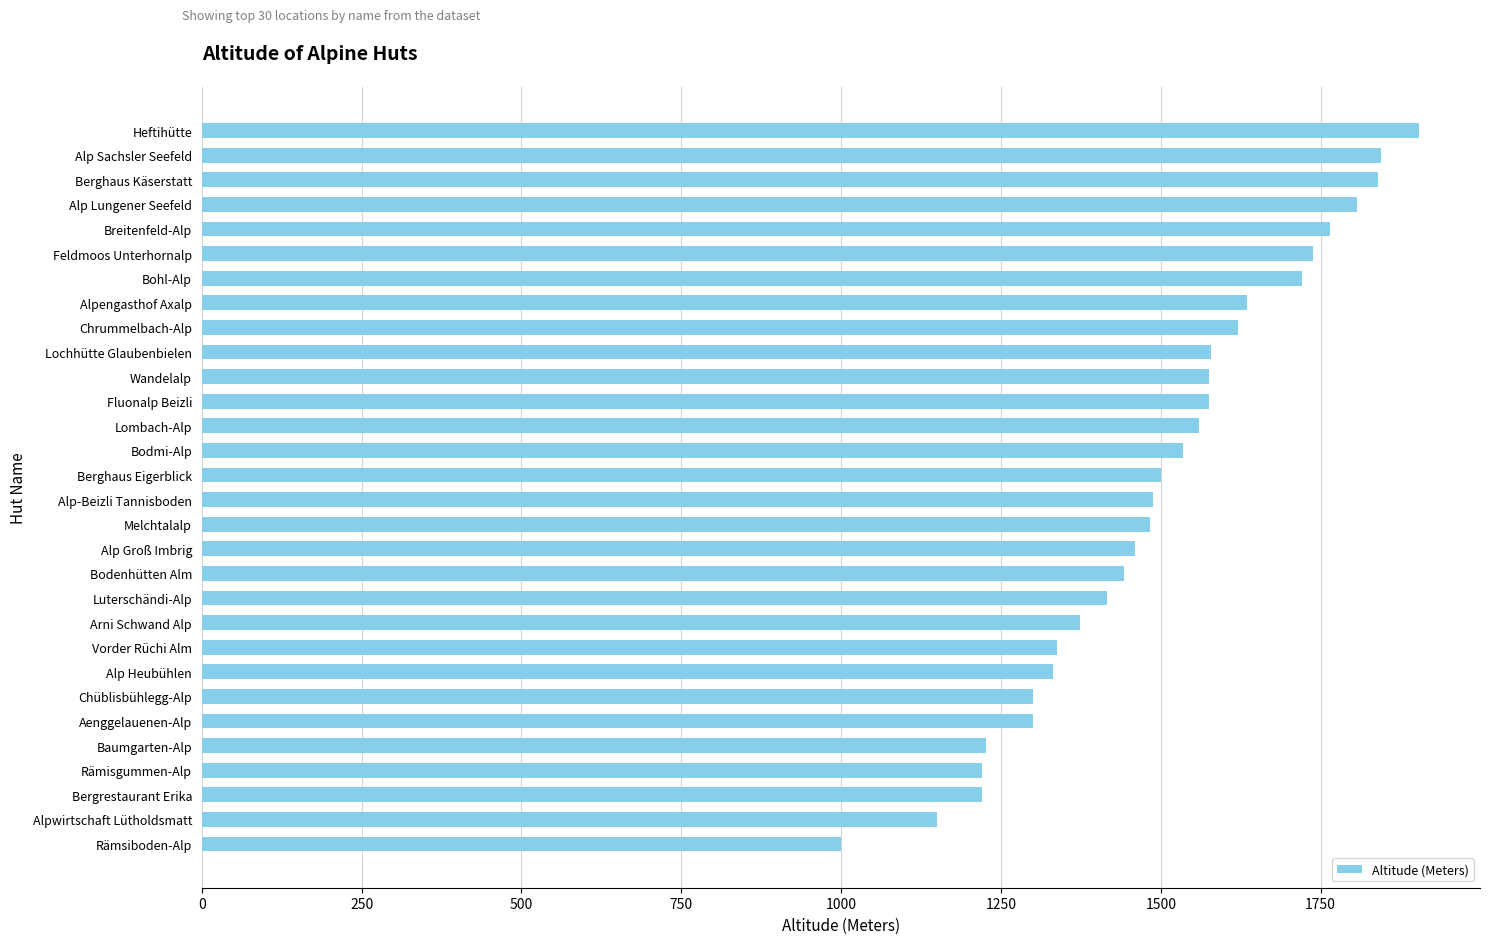

True or false: the data shows 1331 at Alp Heubühlen.

True